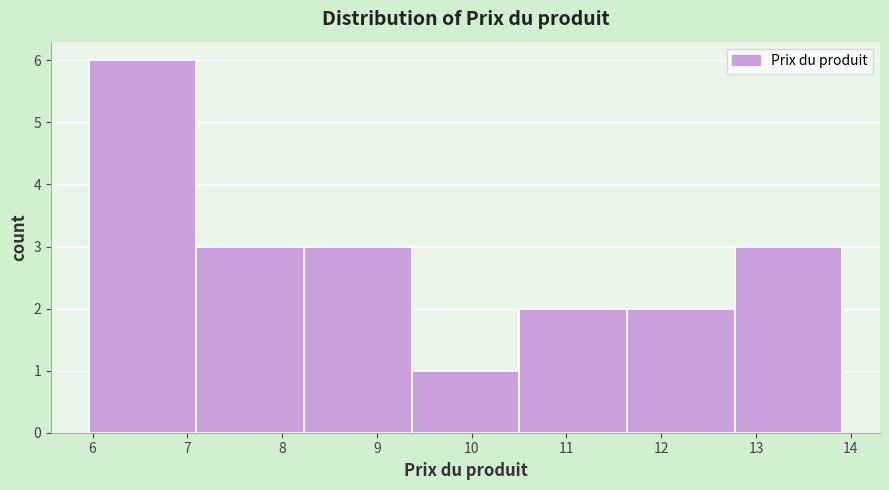

Which range on the x-axis has the tallest bar?

6.0 to 7.1